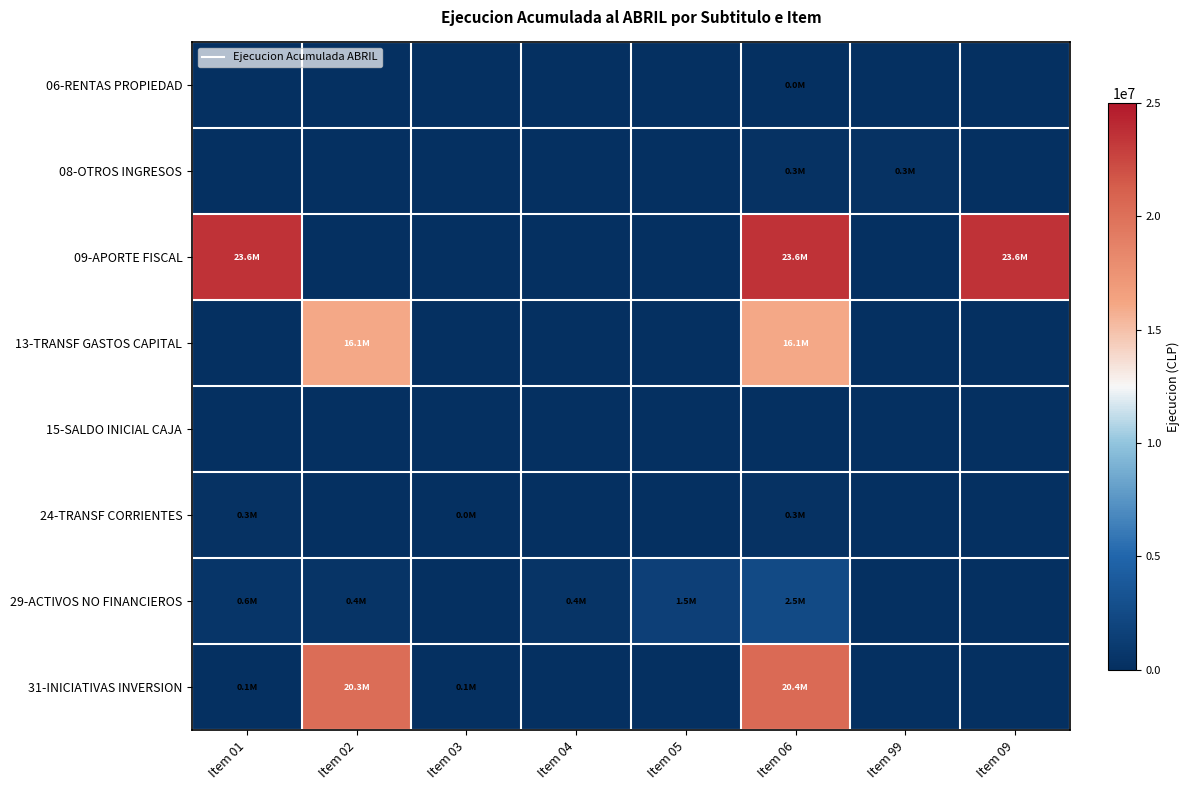

At which category is the sum across all series the highest?

Item 06